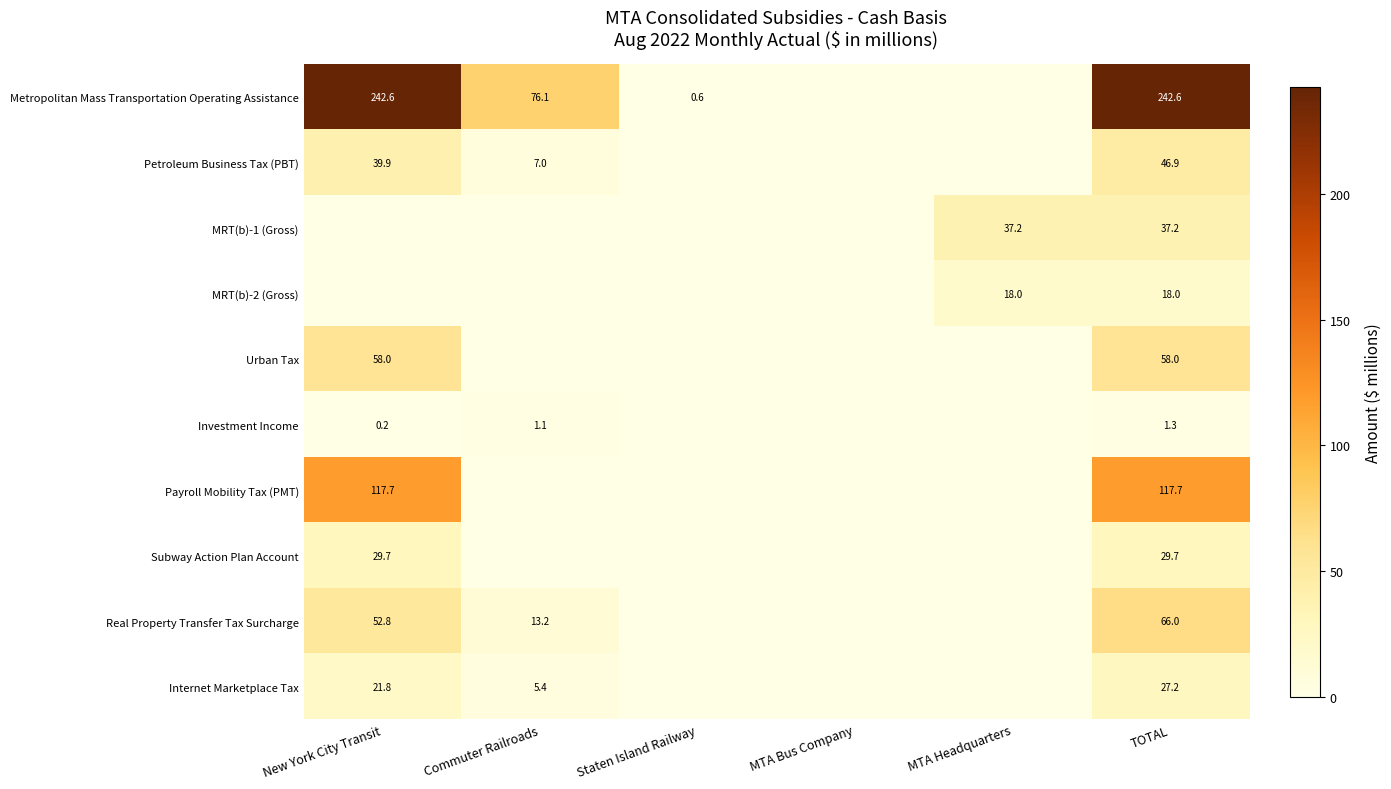

The MRT(b)-2 (Gross) series shows 29.8 at TOTAL. True or false?

False